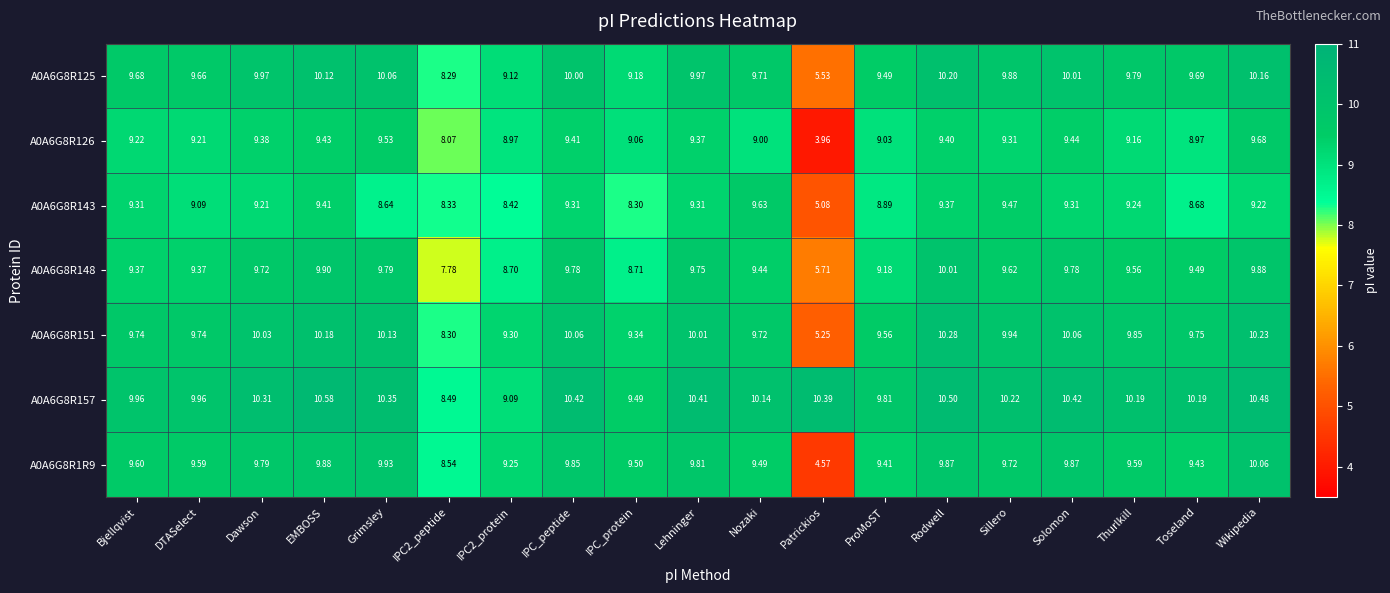

Is the value of A0A6G8R143 at Lehninger greater than the value of A0A6G8R126 at DTASelect?

Yes